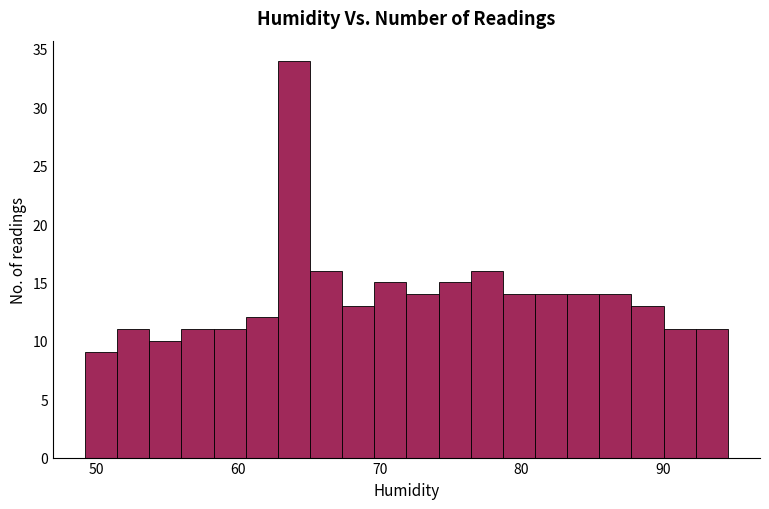

Read against the x-axis, roughly where is the centre of the tallest bar?

64